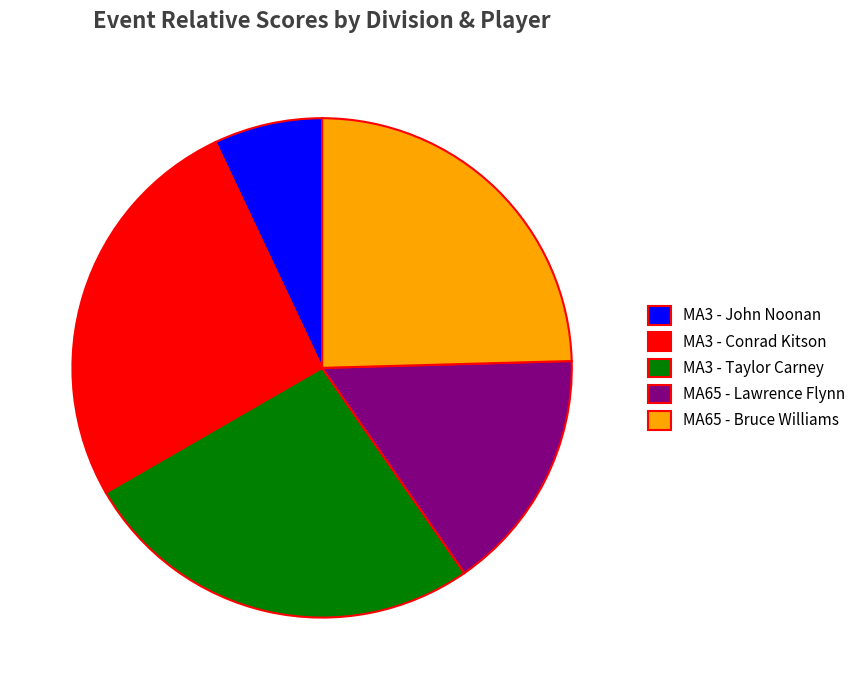

Count the number of slices in the pie.

5